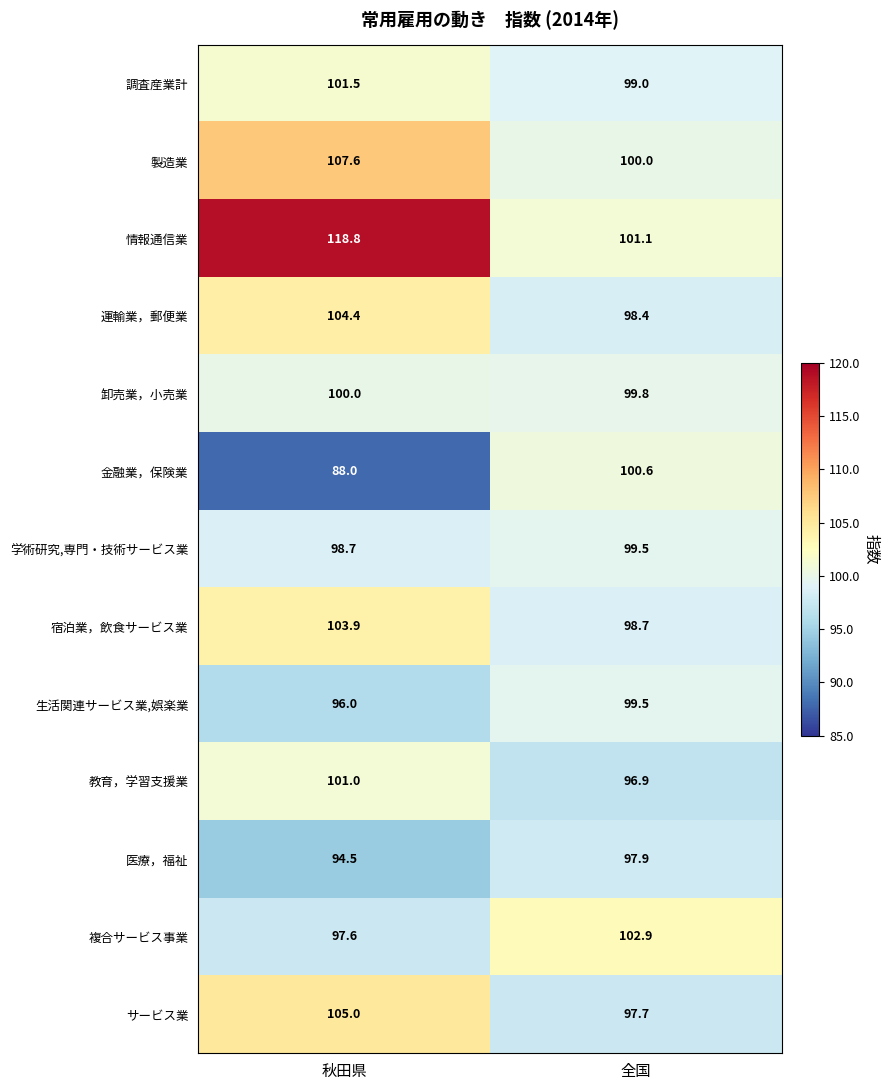

Which series changed the most between 秋田県 and 全国?

情報通信業